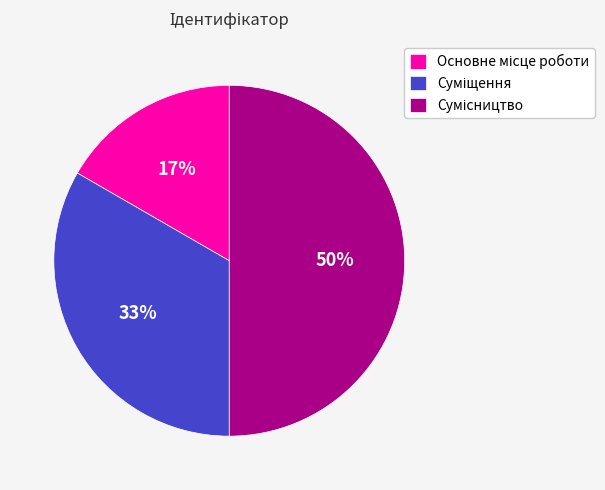

To the nearest percent, what is the difference between the largest and smallest slice percentages?

33%